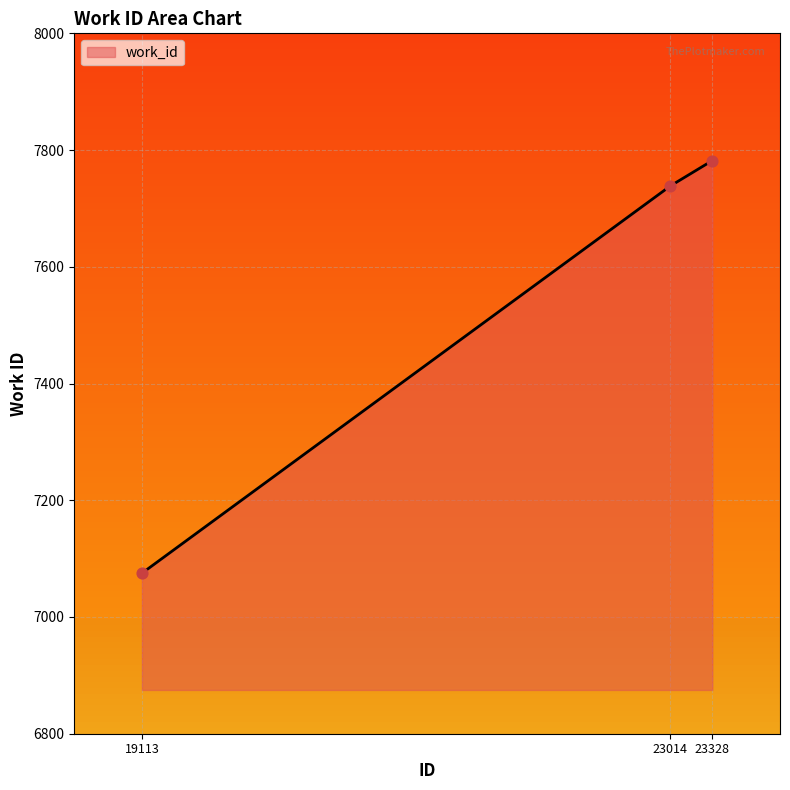

Approximately how many times larger is the value at 23328 compared to 19113?

1.1